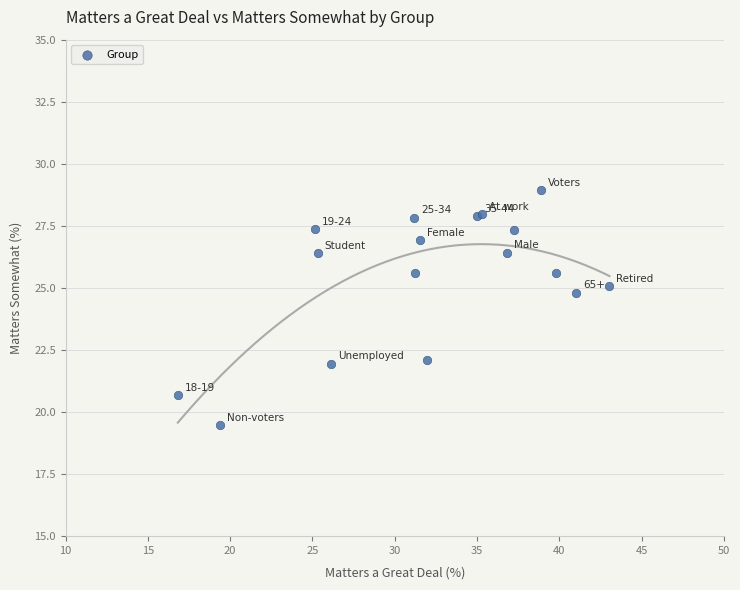

What Y value in the scatter plot is closest to 24?

24.8